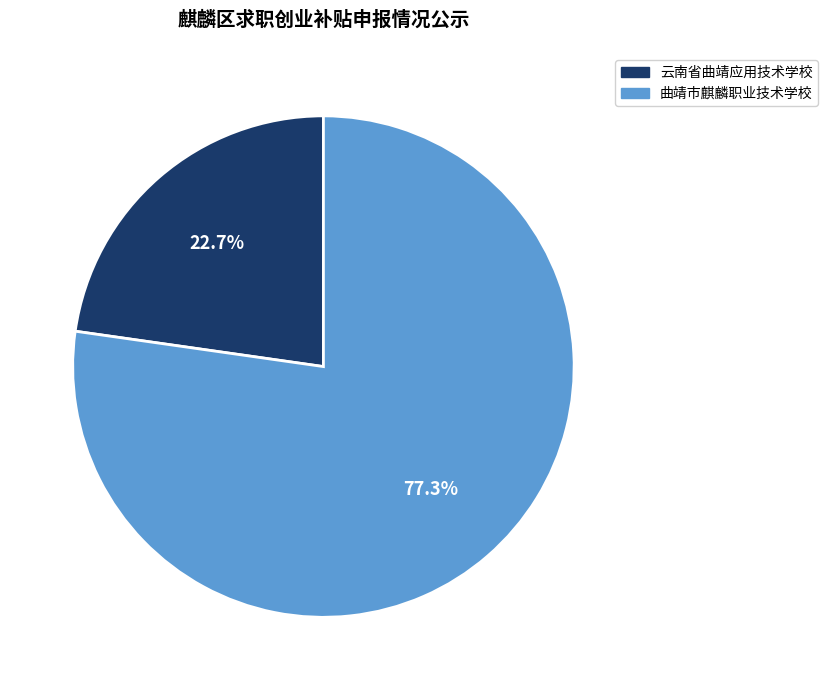

Is it true that 曲靖市麒麟职业技术学校 is 77% of the pie?

True